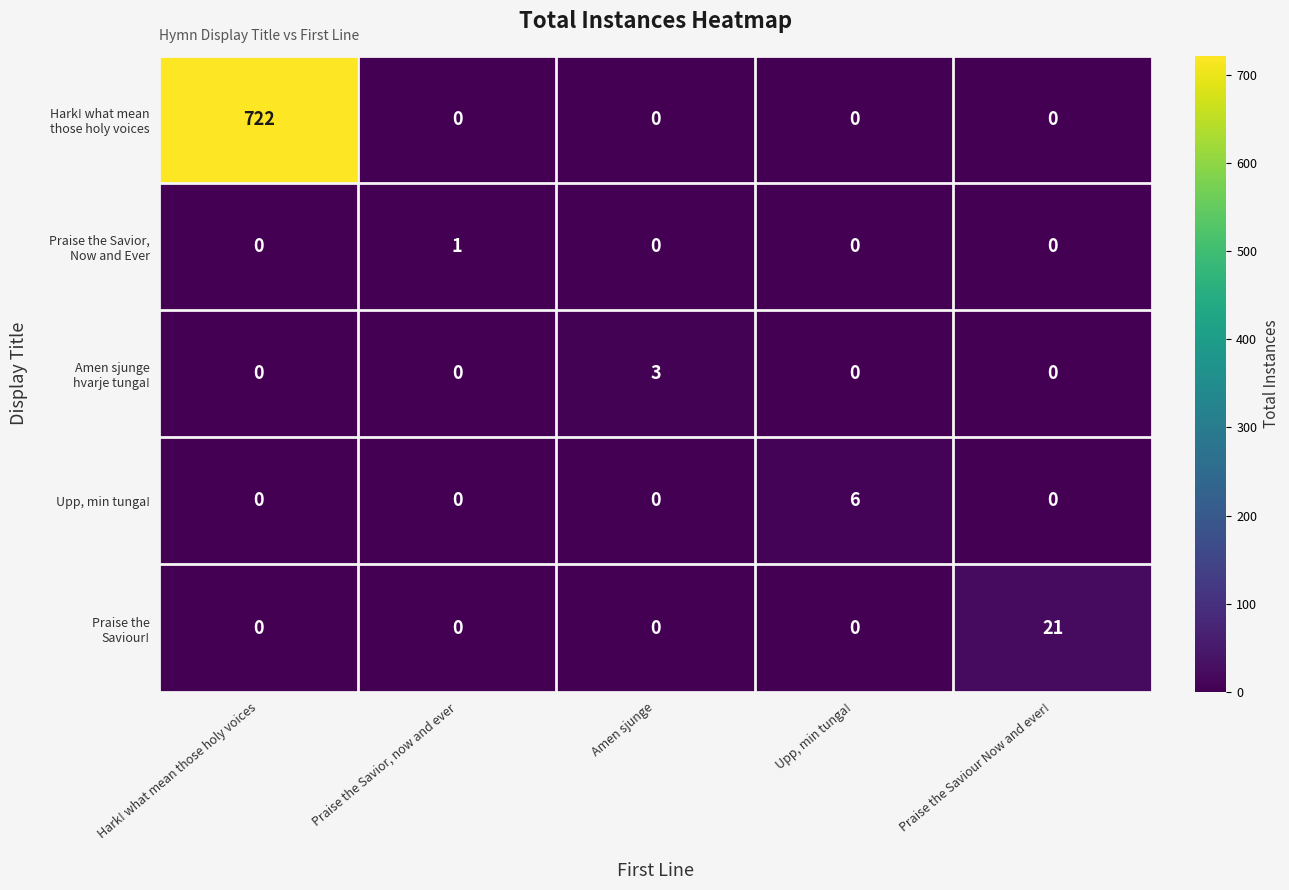

Between Amen sjunge and Upp, min tunga!, which series saw the biggest shift?

Upp, min tunga!